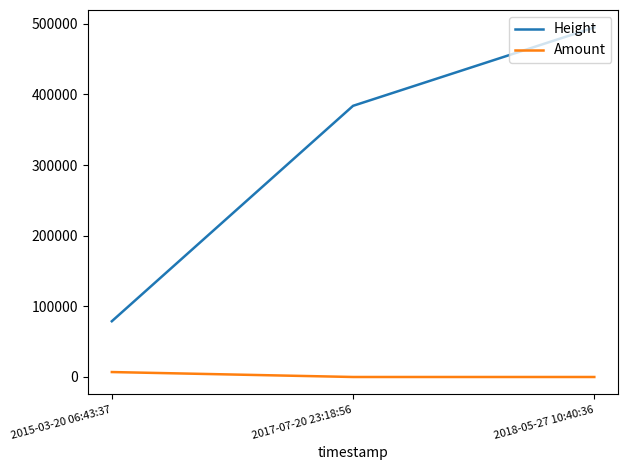

Rank the series by their maximum value, from lowest to highest.

Amount, Height